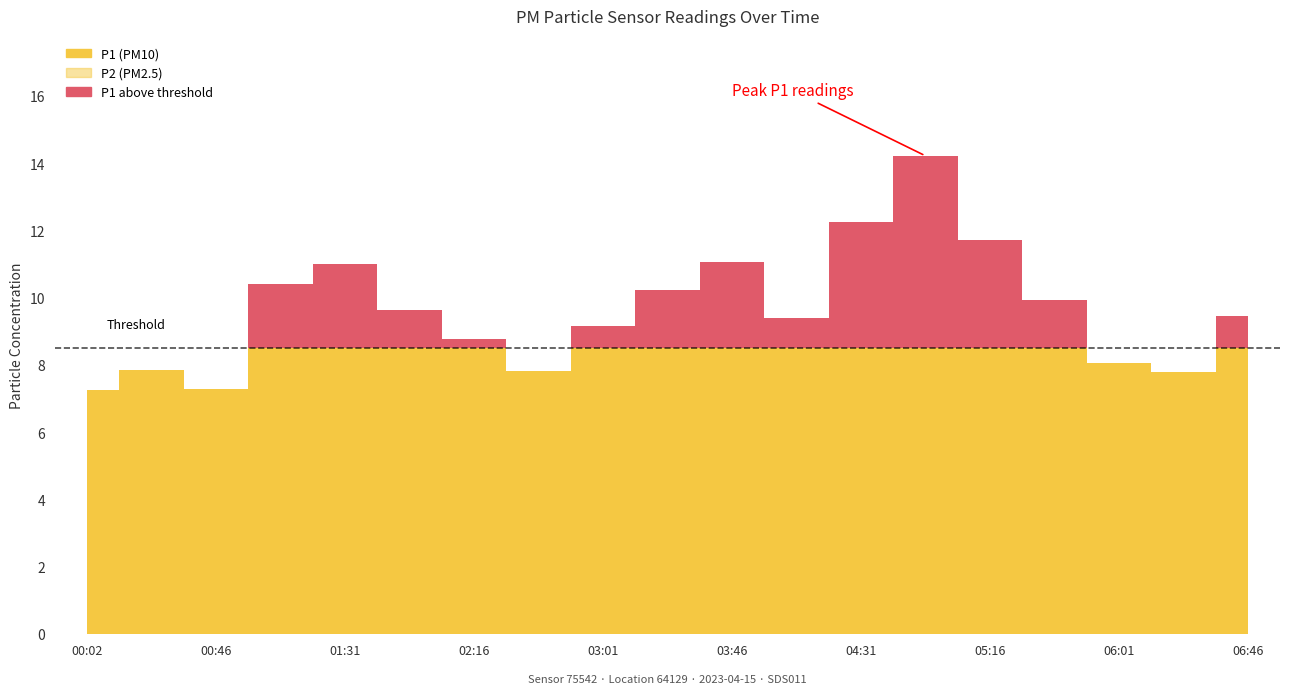

What value does the P1 series have at 04:08?

9.4